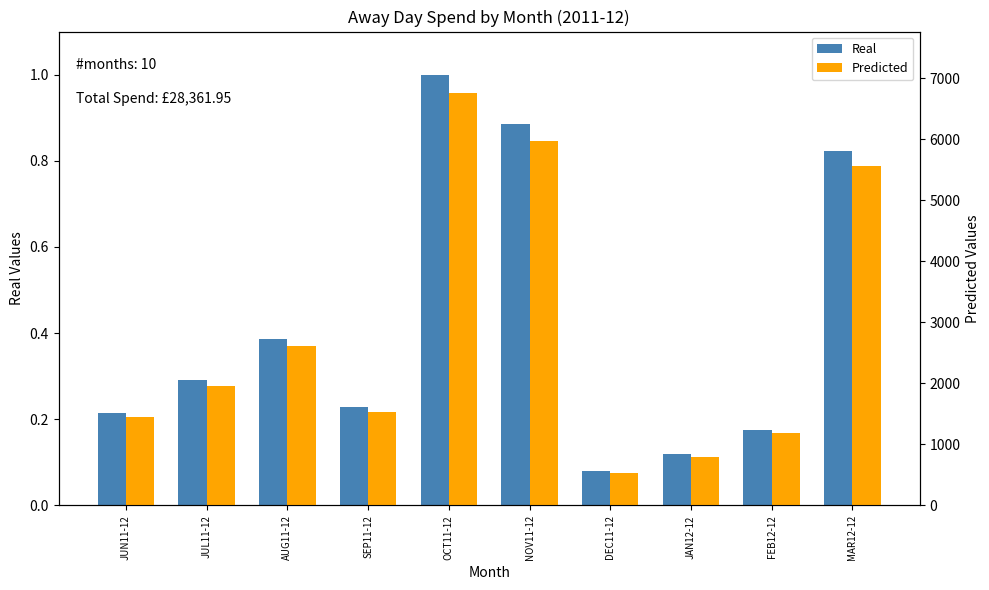

Read the Predicted value at JAN12-12.

802.1